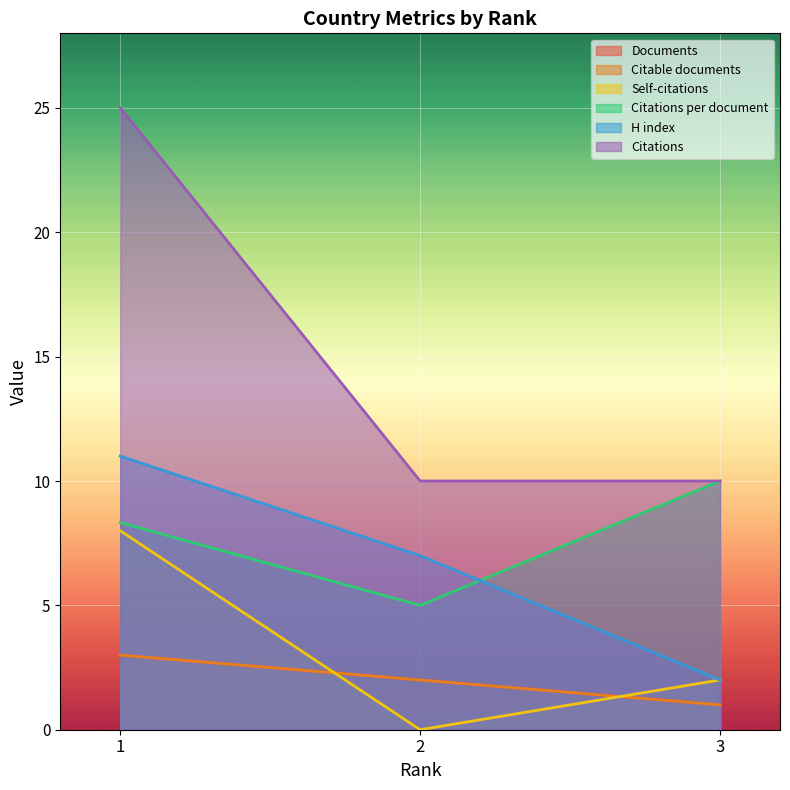

Count the number of categories in the chart.

3